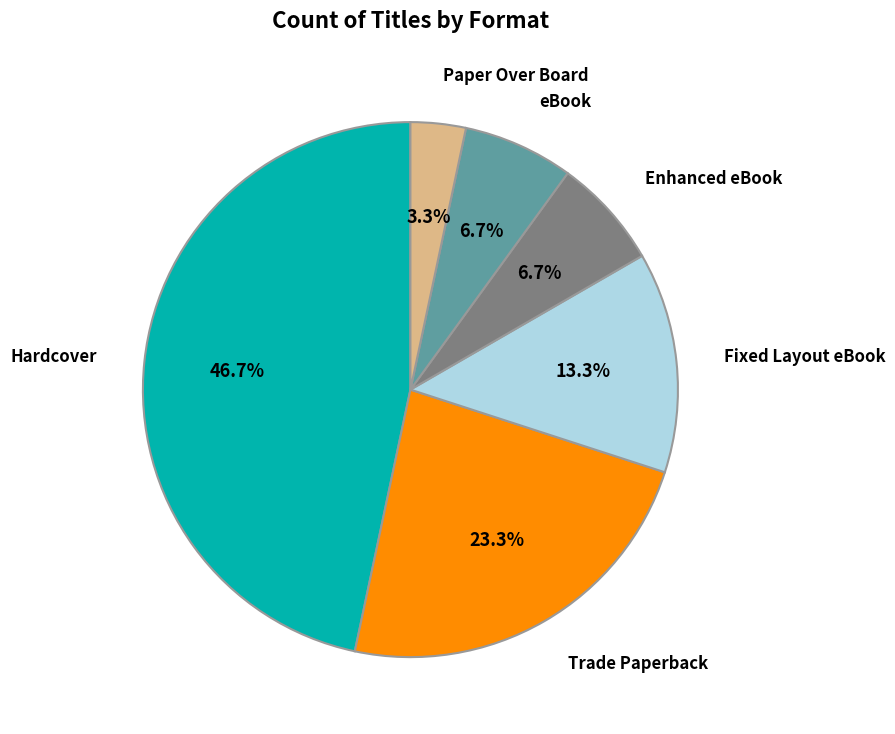

To the nearest percent, what is the average slice percentage?

17%